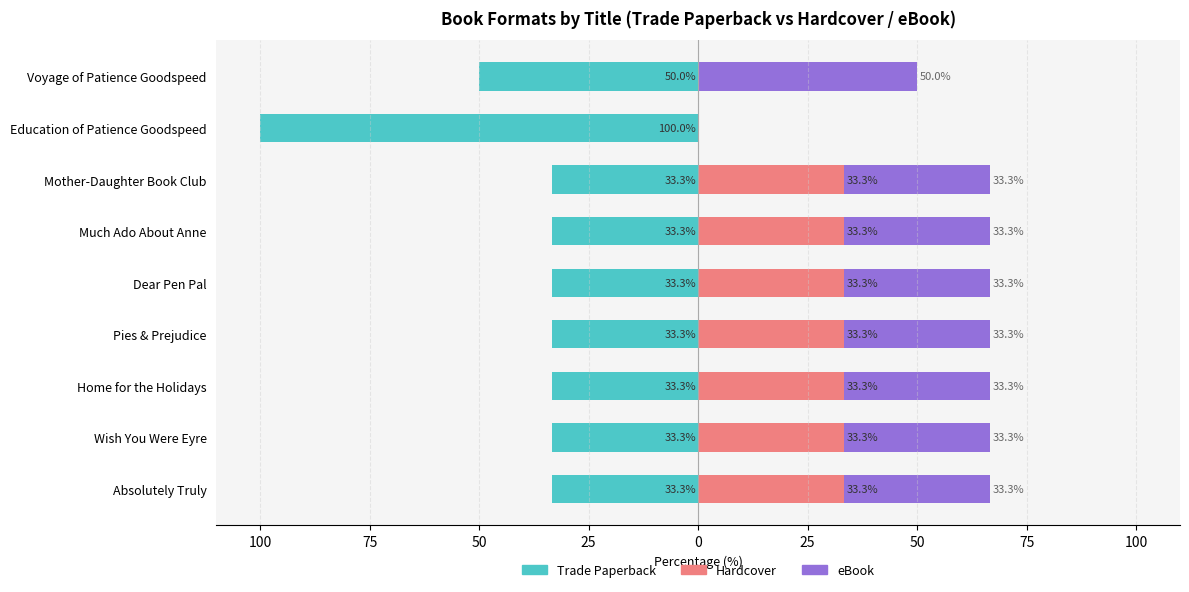

Which series changed the most between Education of Patience Goodspeed and Voyage of Patience Goodspeed?

Trade Paperback